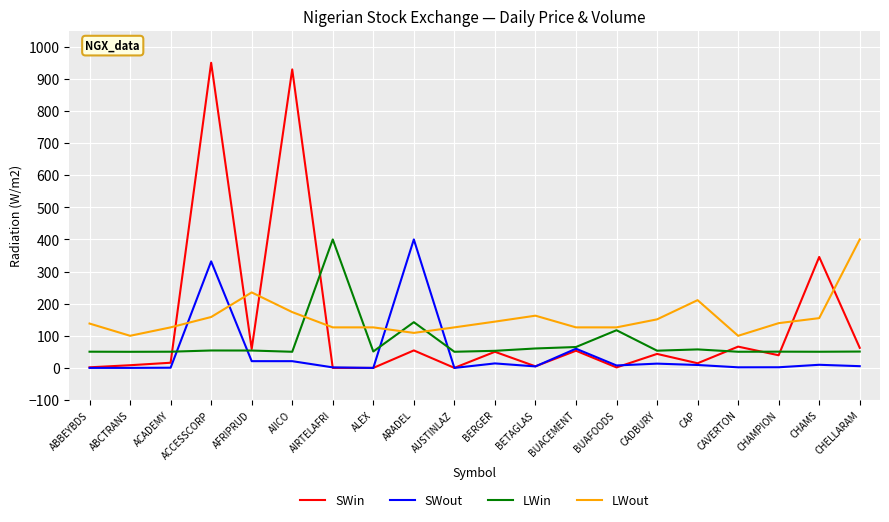

Rank the series by their average value, from highest to lowest.

LWout, SWin, LWin, SWout